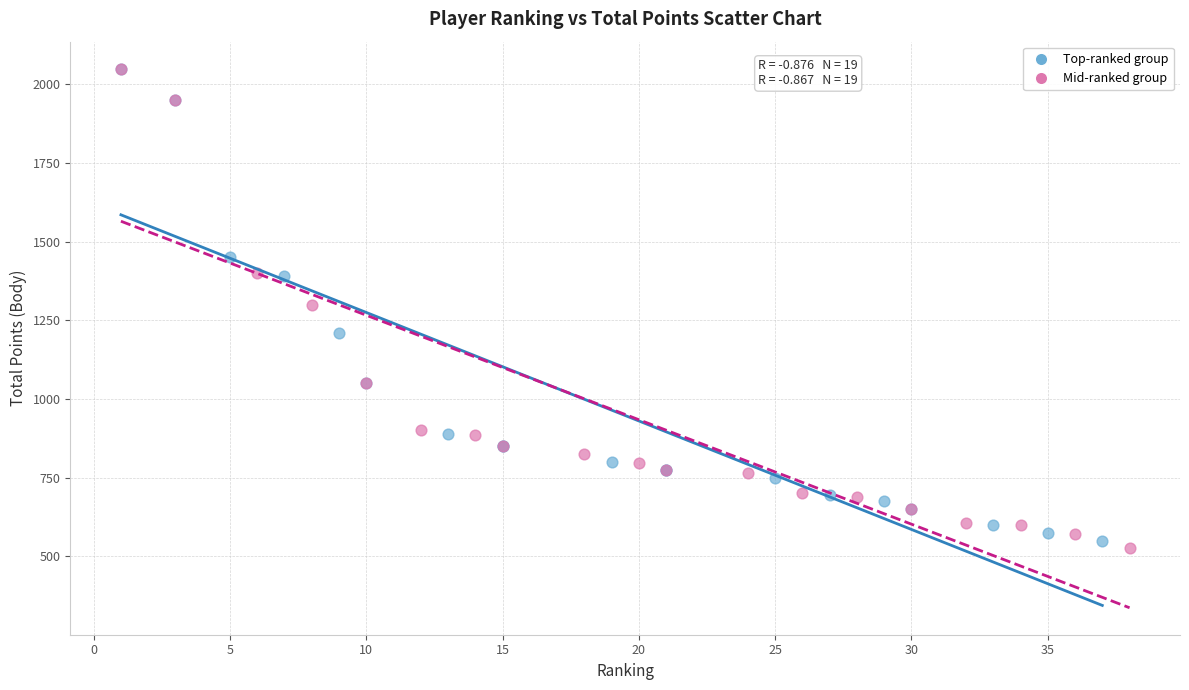

Which series has the largest Y range (max minus min)?

Mid-ranked group